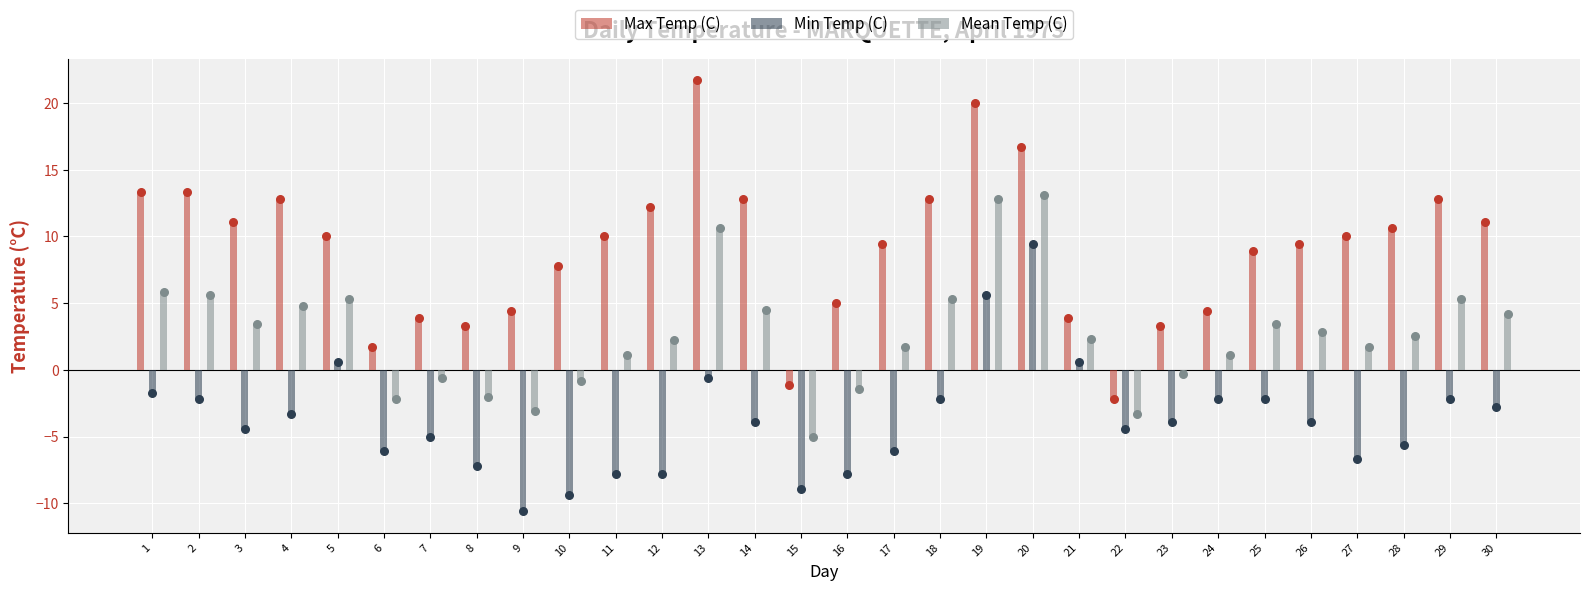

Which series reaches the minimum Y coordinate?

Min Temp (C)